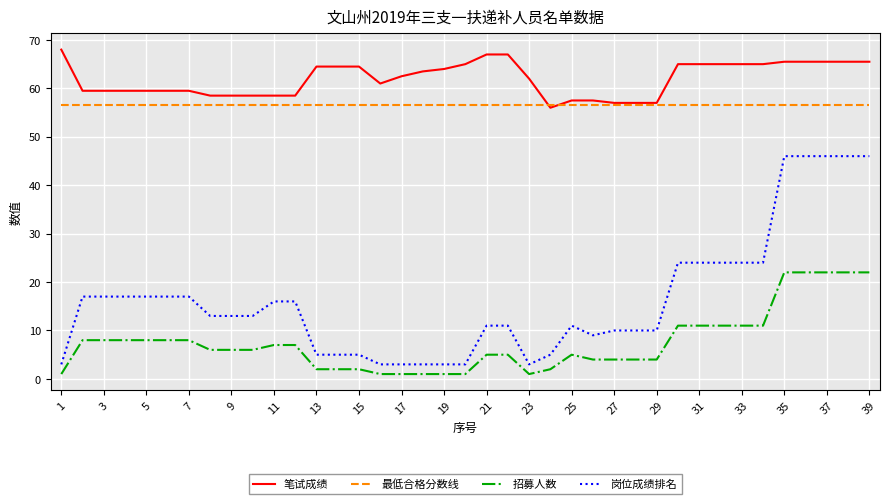

What is the maximum value shown in the chart?

68.0